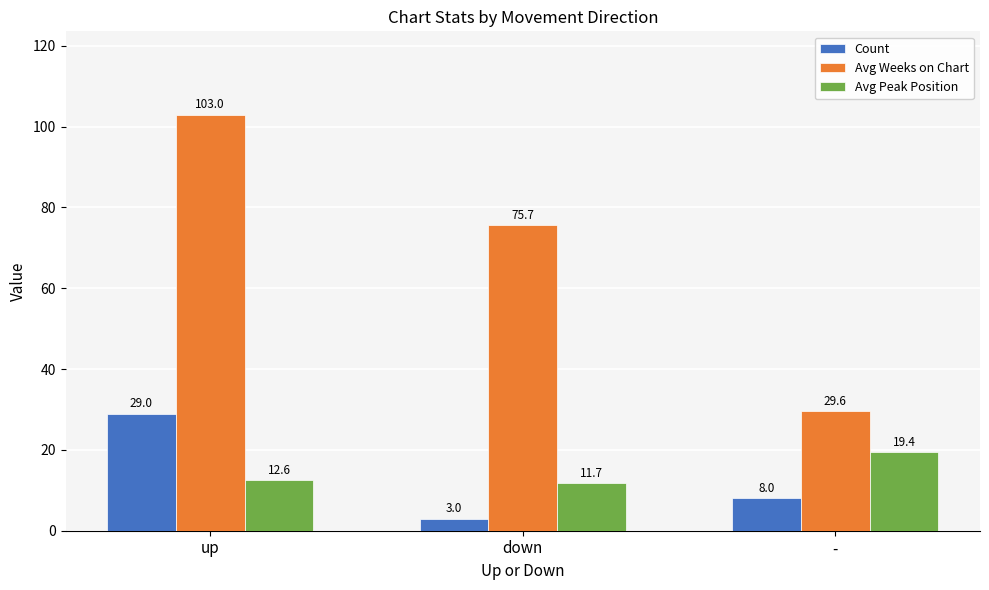

Where is Avg Weeks on Chart nearest to the value 66?

down